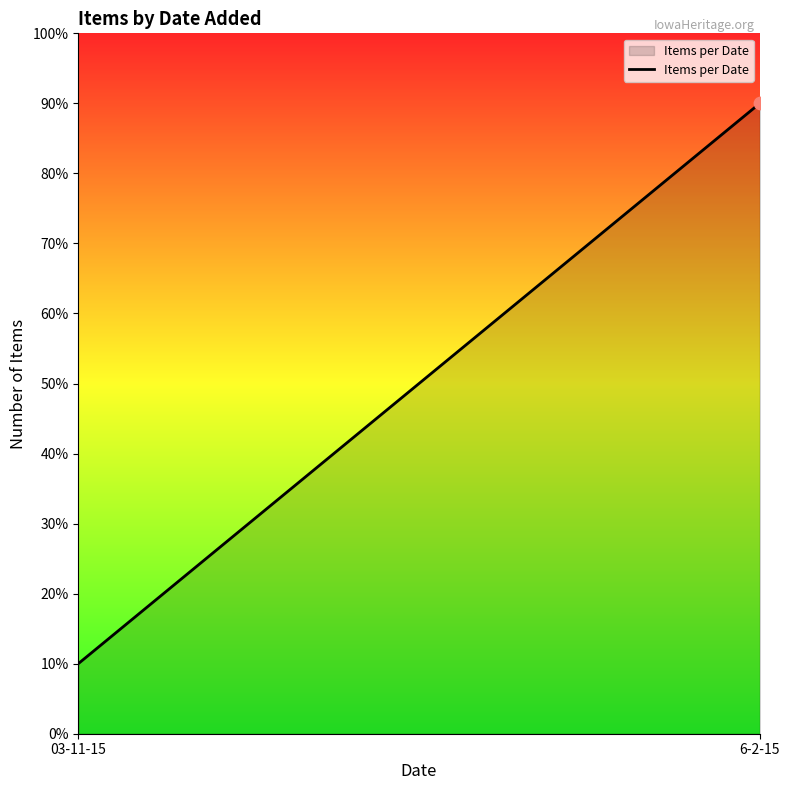

Which has a higher value, 03-11-15 or 6-2-15?

6-2-15